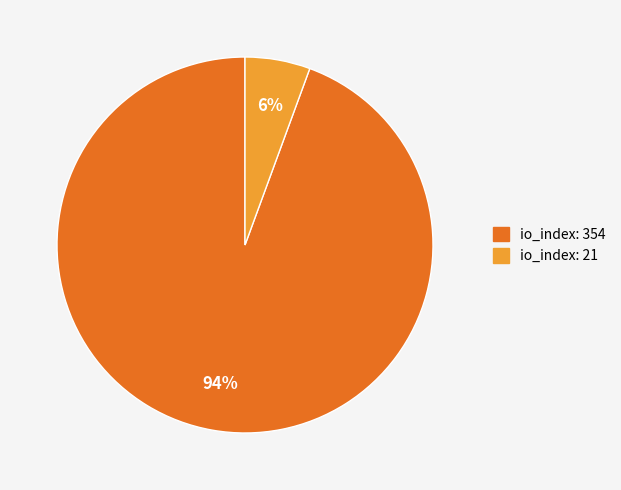

Is it true that io_index: 354 is 81% of the pie?

False